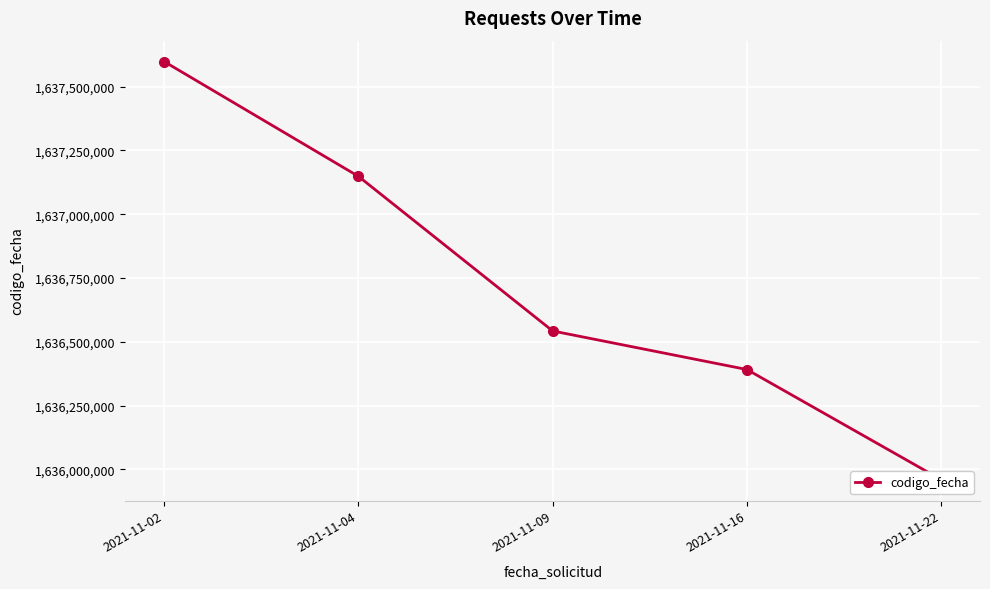

Reading left to right, extract all data points from this chart.

2021-11-02=1637598443	2021-11-04=1637148649	2021-11-09=1636542671	2021-11-16=1636391570	2021-11-22=1635960048